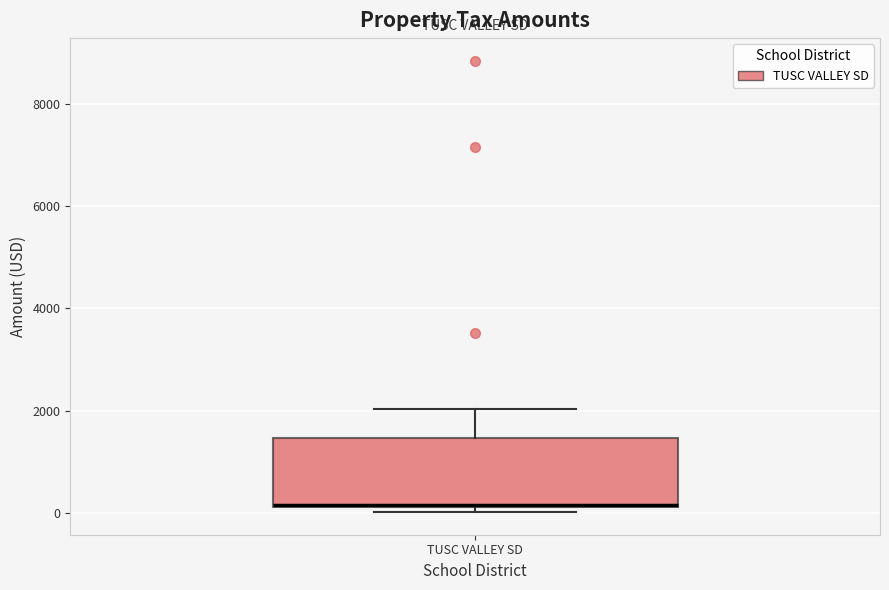

Read this box plot against the y-axis: the position of the median line, the range covered by the box, and the ends of both whiskers. The values are not printed on the chart, so give them approximately, as read against the axis.

median 200 (drawn on the box's lower edge), box 200 to 1400, whiskers 0 to 2000